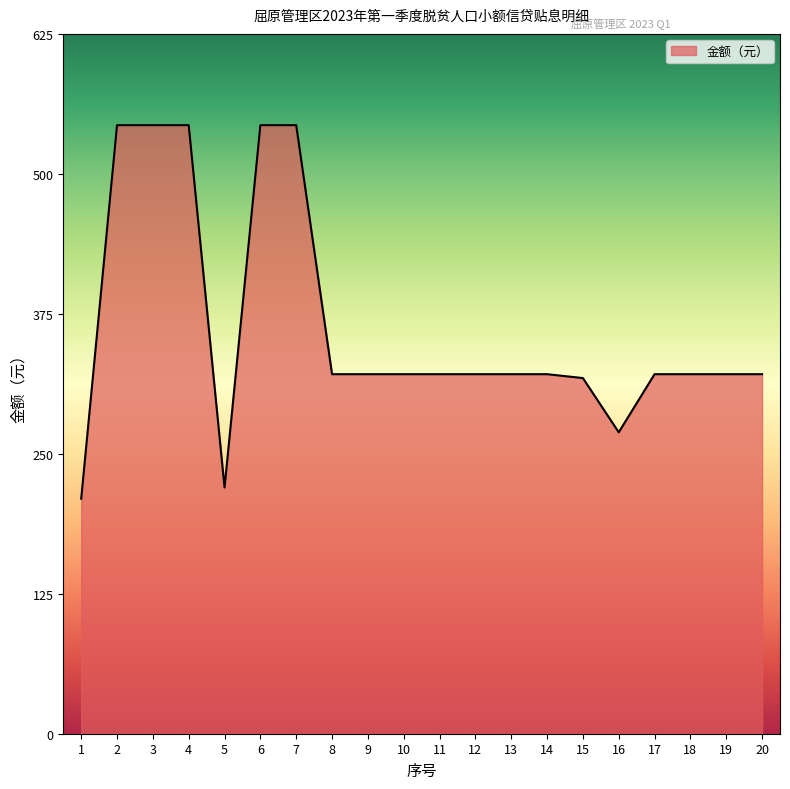

How many lines are shown in the chart?

1